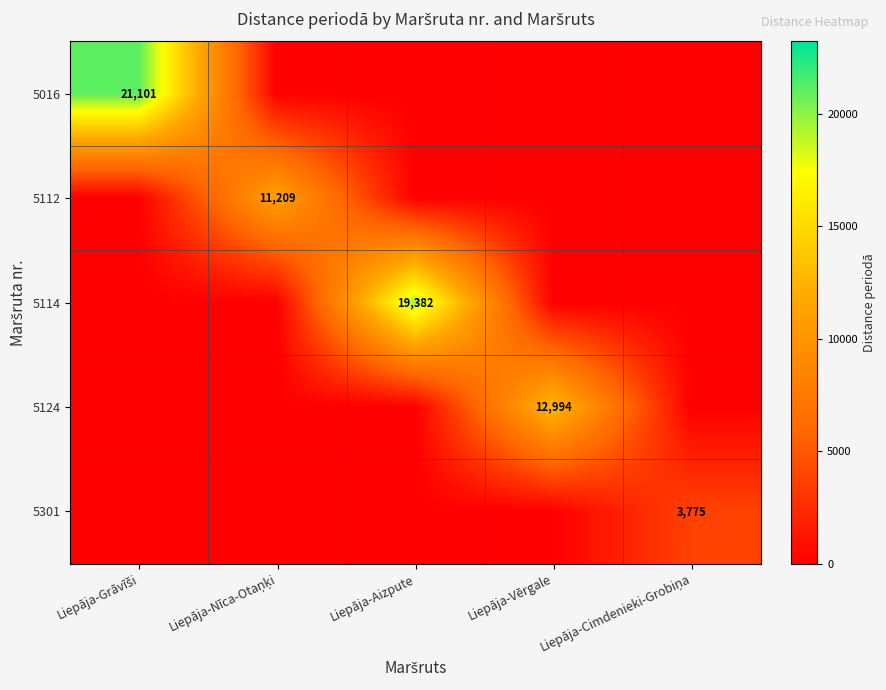

Is it true that 5114 equals 28790 at Liepāja-Aizpute?

False